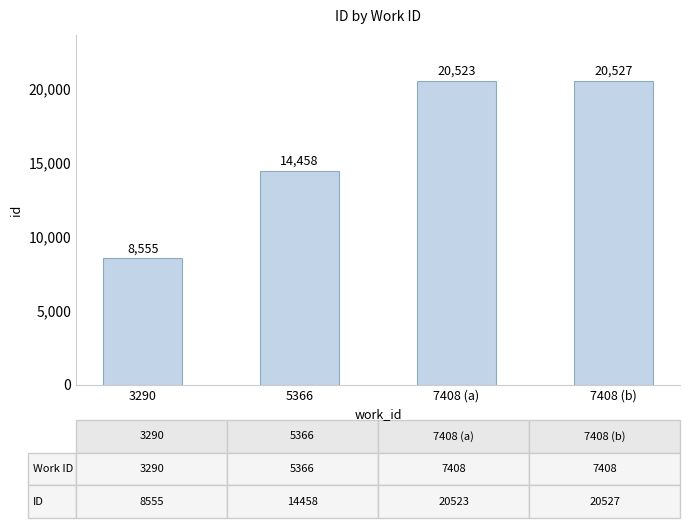

What is the sum of all values?

64063